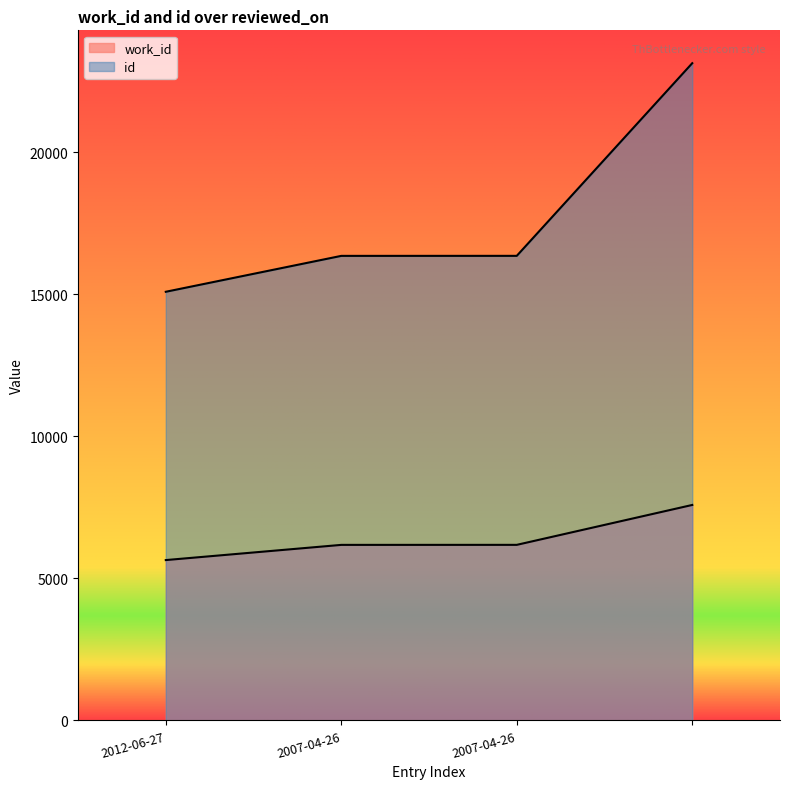

At how many categories does at least one series exceed 16375?

1